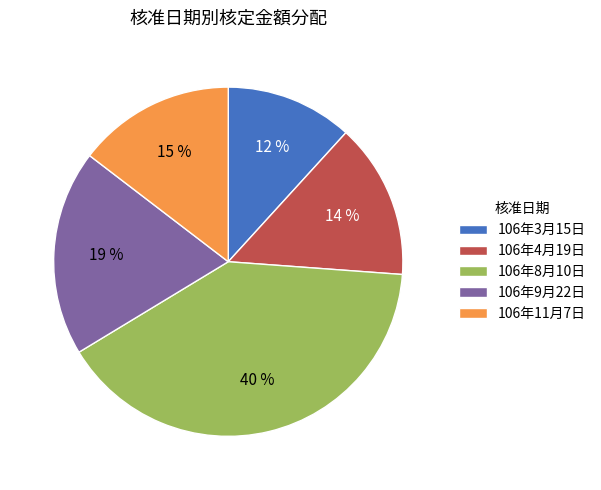

Does 106年8月10日 represent more than half of the total?

No